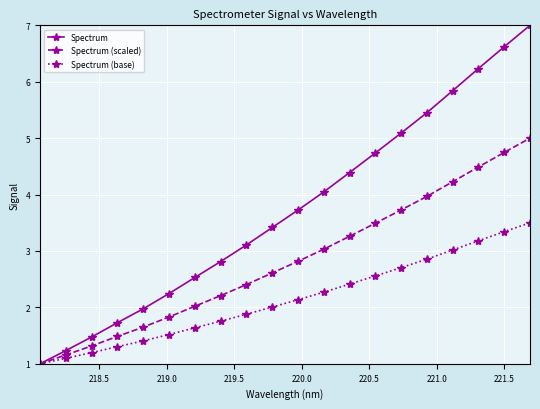

Reading left to right, transcribe all the data shown in this chart.

Spectrum: 1.0	1.2	1.5	1.7	2.0	2.2	2.5	2.8	3.1	3.4	3.7	4.0	4.4	4.7	5.1	5.5	5.8	6.2	6.6	7.0
Spectrum (scaled): 1.0	1.2	1.3	1.5	1.6	1.8	2.0	2.2	2.4	2.6	2.8	3.0	3.3	3.5	3.7	4.0	4.2	4.5	4.7	5.0
Spectrum (base): 1.0	1.1	1.2	1.3	1.4	1.5	1.6	1.8	1.9	2.0	2.1	2.3	2.4	2.6	2.7	2.9	3.0	3.2	3.3	3.5